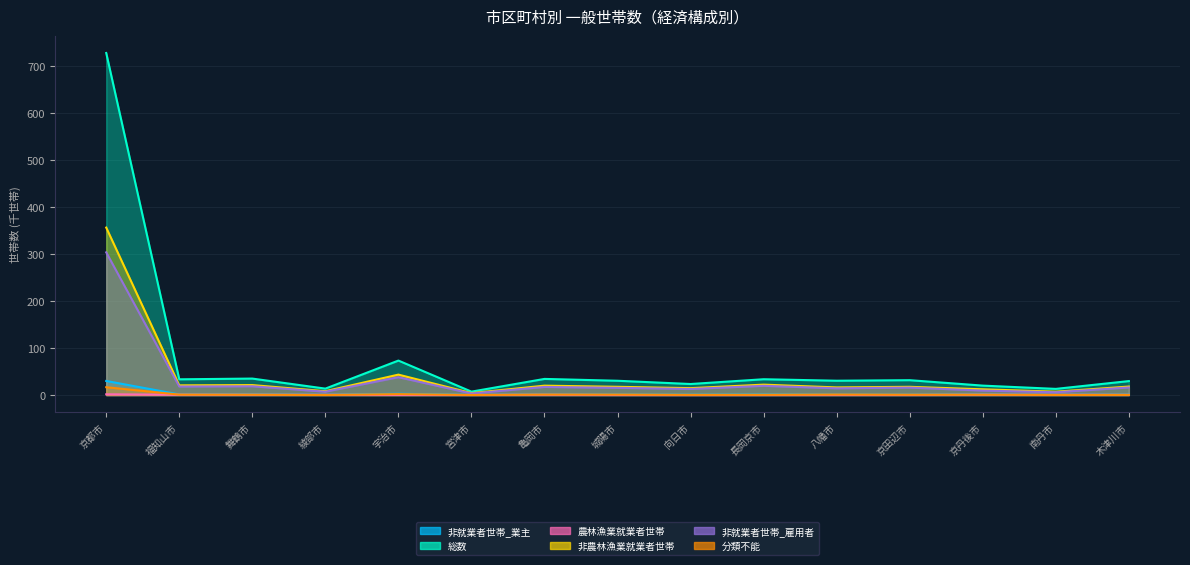

How many interior local valleys does the 非就業者世帯_雇用者 series have?

6